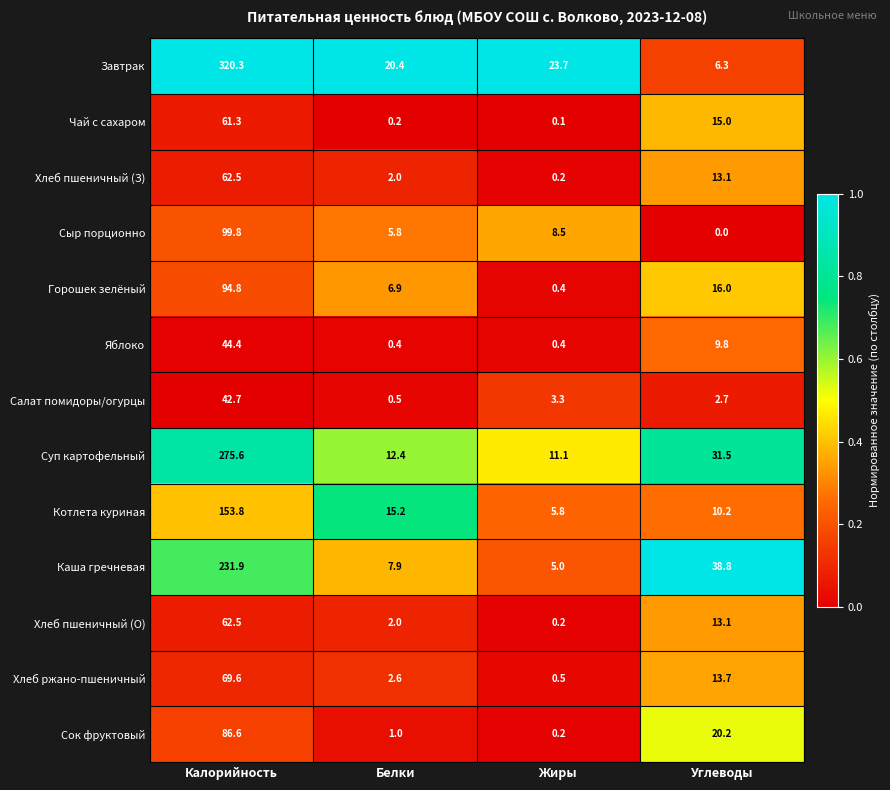

What is the minimum value for Хлеб ржано-пшеничный?

0.5